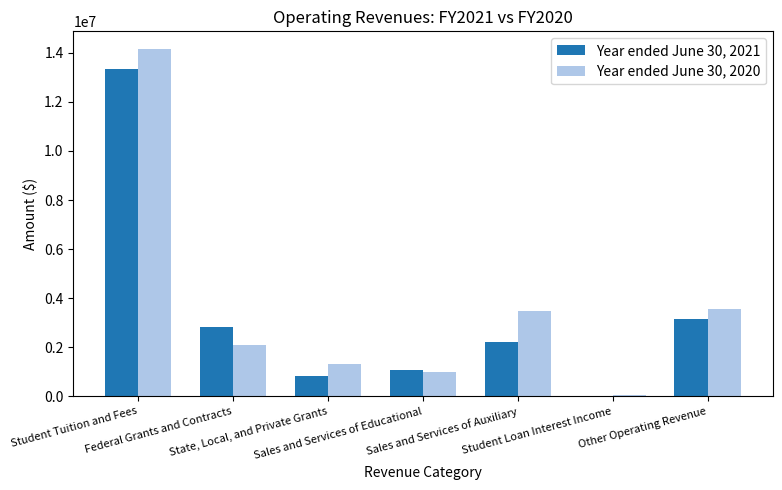

Does the chart contain stacked bars?

No